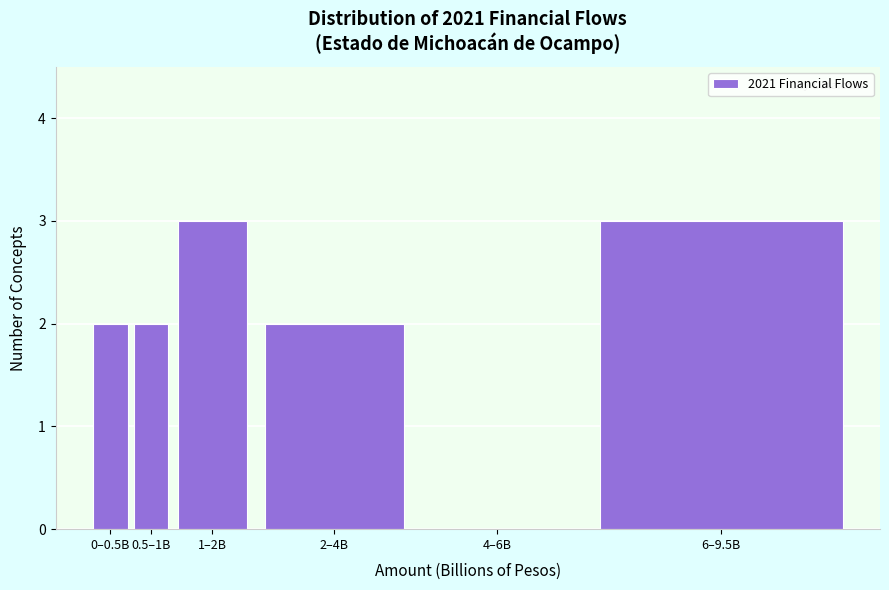

Reading left to right, extract all data points from this chart.

0–0.5B=2	0.5–1B=2	1–2B=3	2–4B=2	4–6B=0	6–9.5B=3